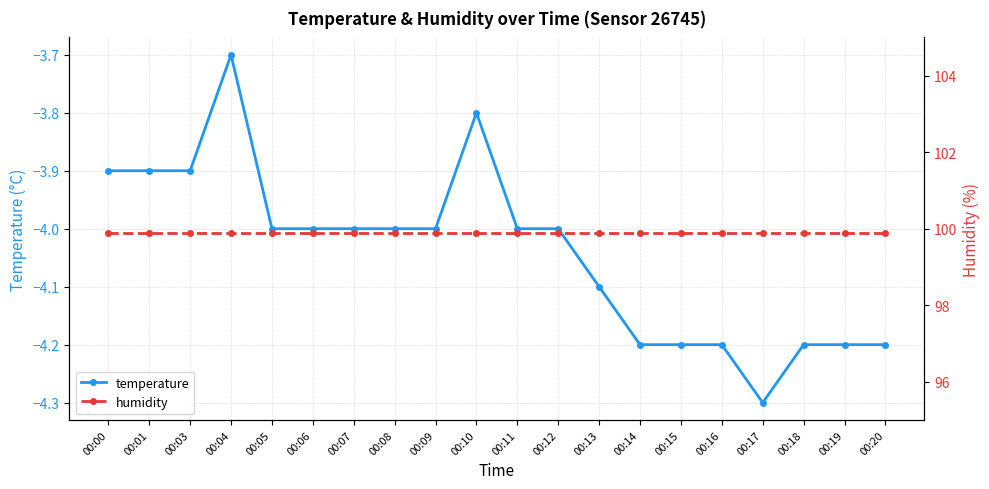

What are all the series names shown in the legend?

temperature, humidity